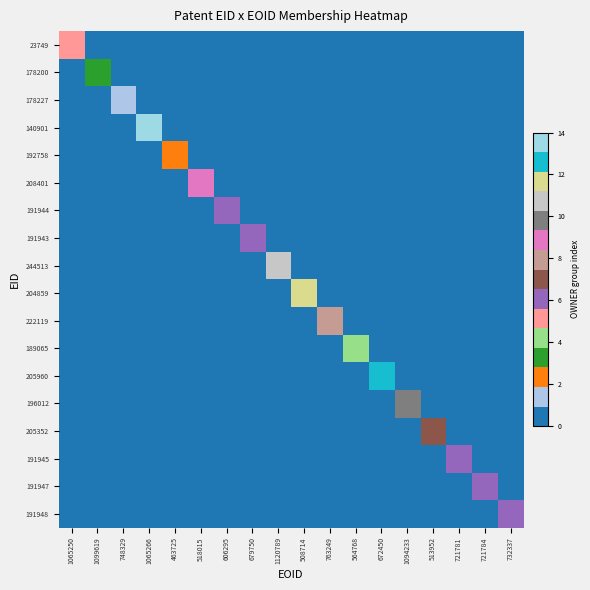

At how many categories does at least one series exceed 10?

4